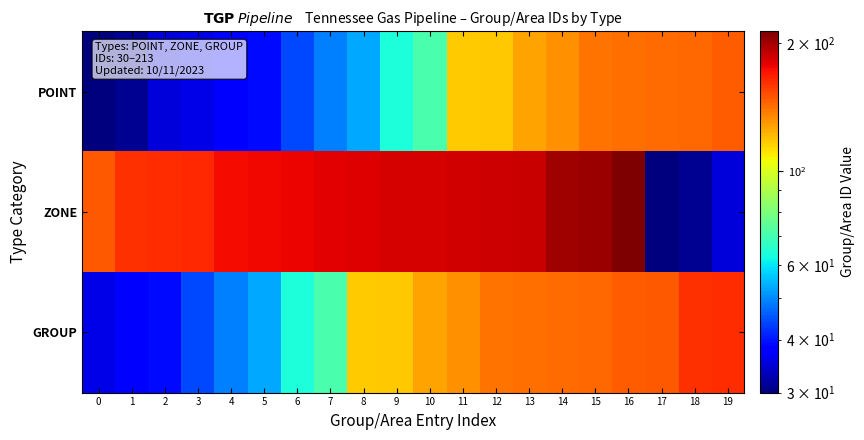

Rank the series by their maximum value, from lowest to highest.

POINT, GROUP, ZONE